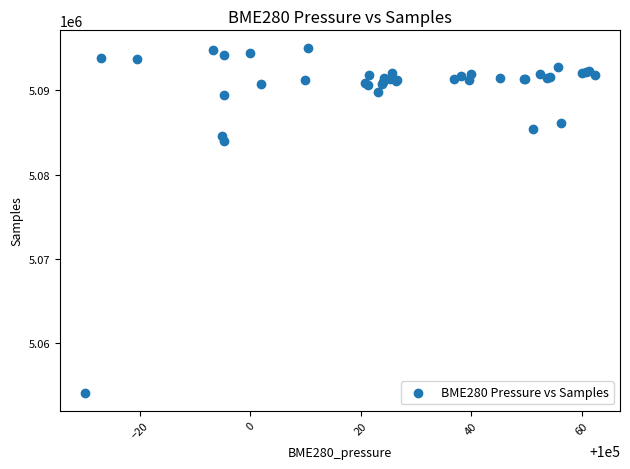

What Y value in the scatter plot is closest to 5074566?

5084045